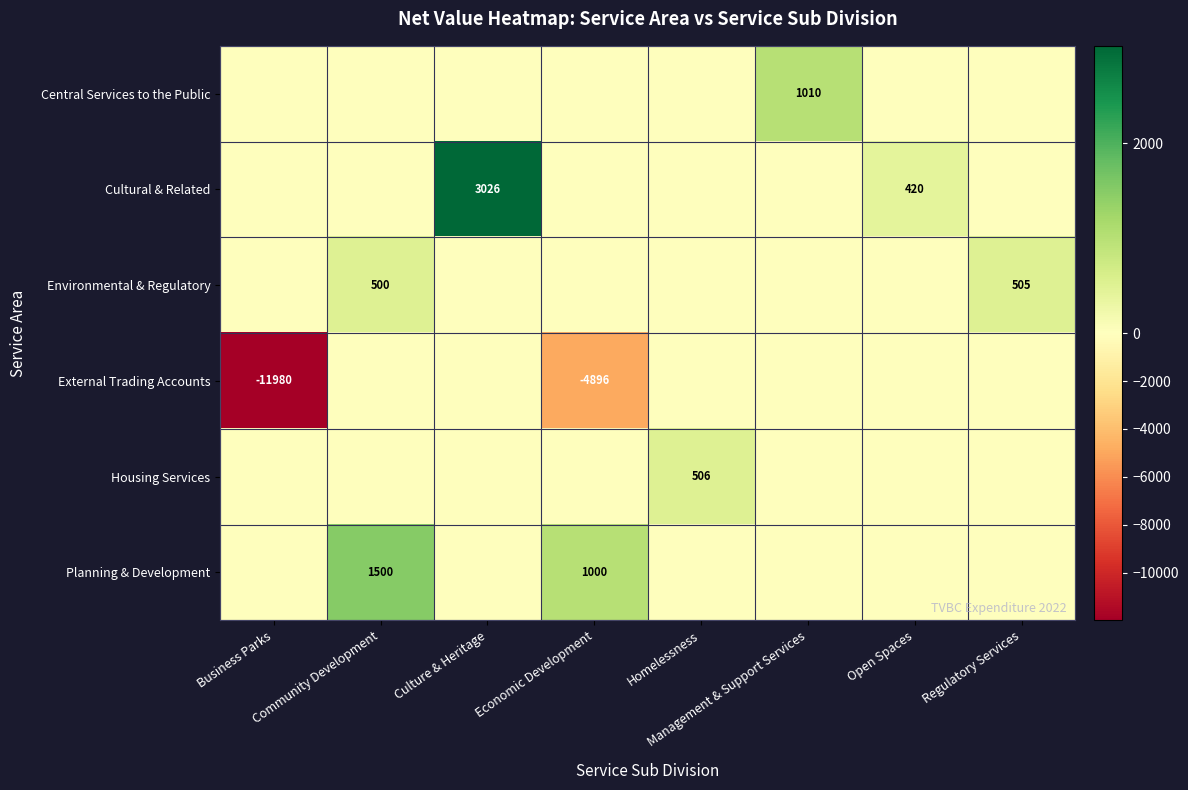

What is the spread (max minus min) of values at Community Development?

1500.0